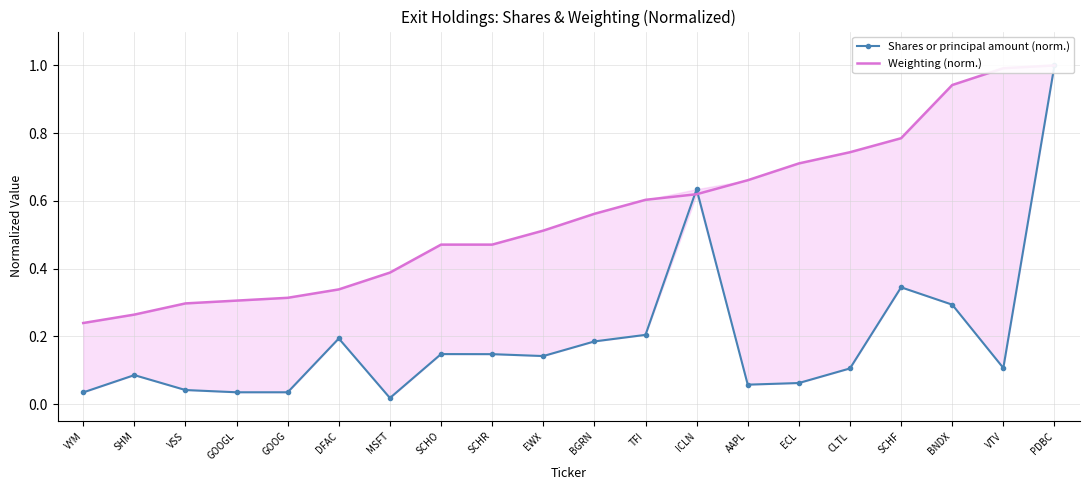

Between SHM and DFAC, which series saw the biggest shift?

Shares or principal amount (norm.)